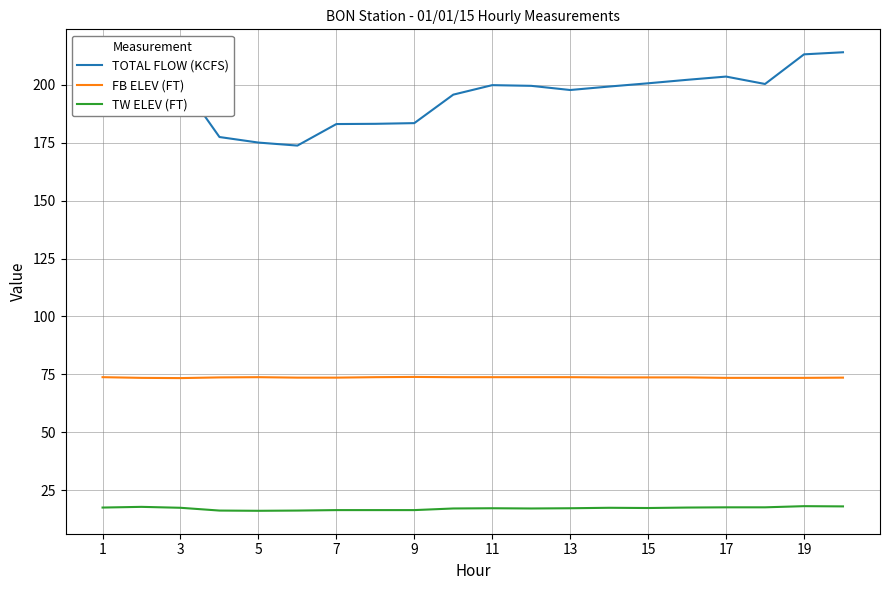

How many FB ELEV (FT) values are between 73 and 74?

20